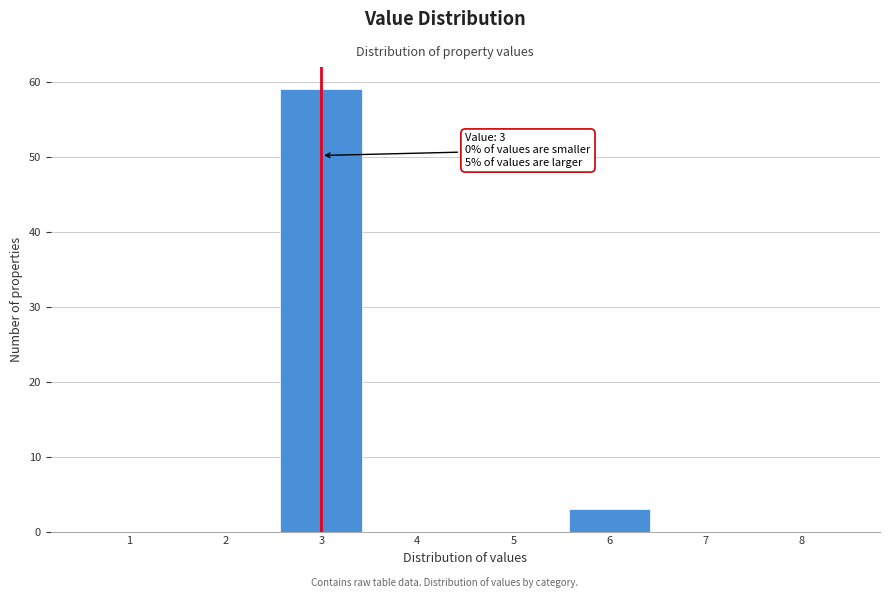

Which range on the x-axis has the tallest bar?

2.5 to 3.5